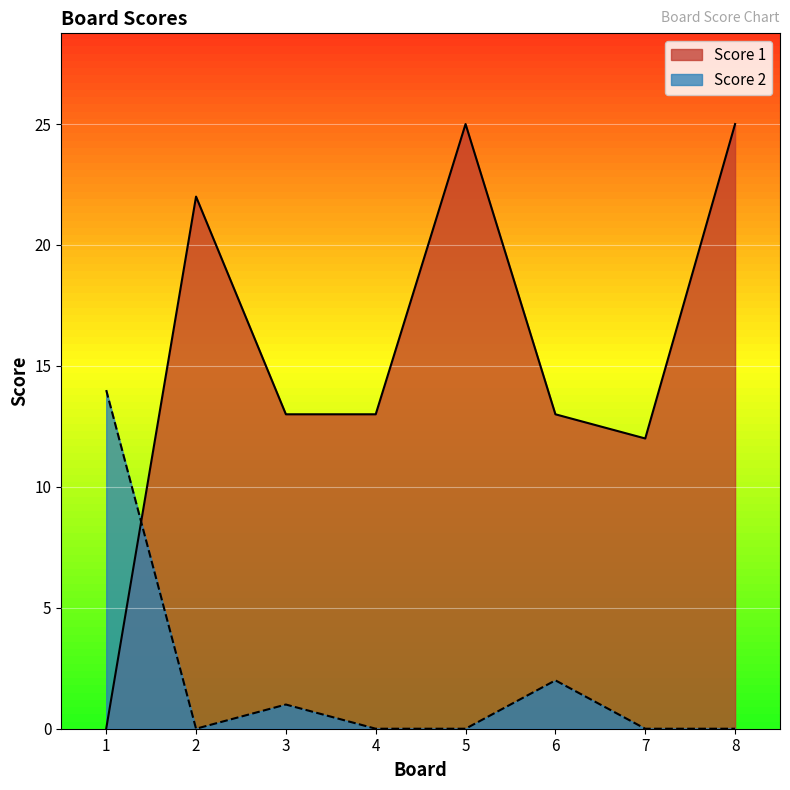

Between 1 and 7, which series saw the biggest shift?

Score 2